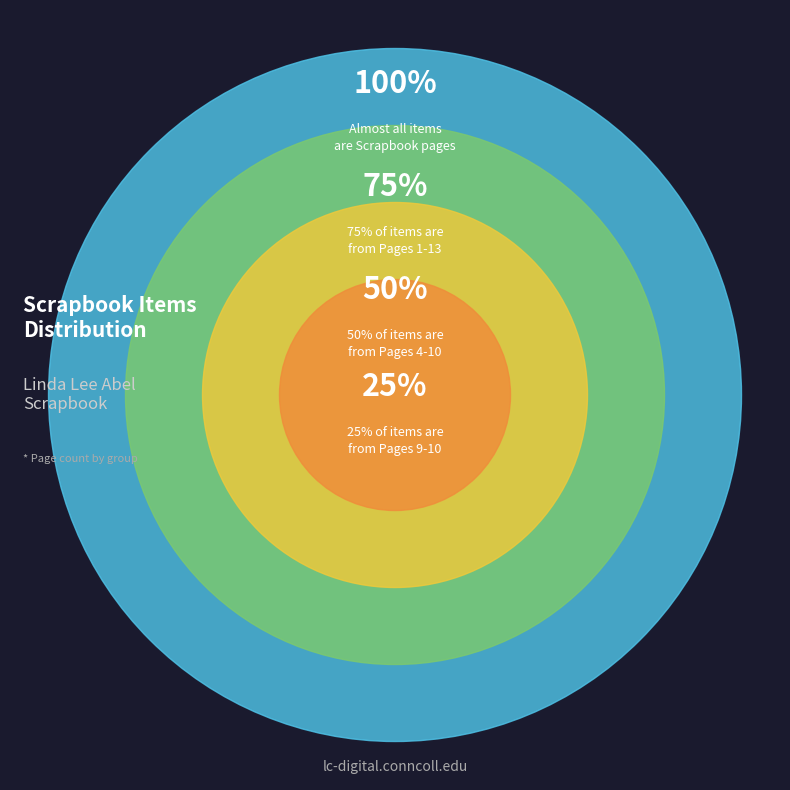

Does any single category account for the majority?

No